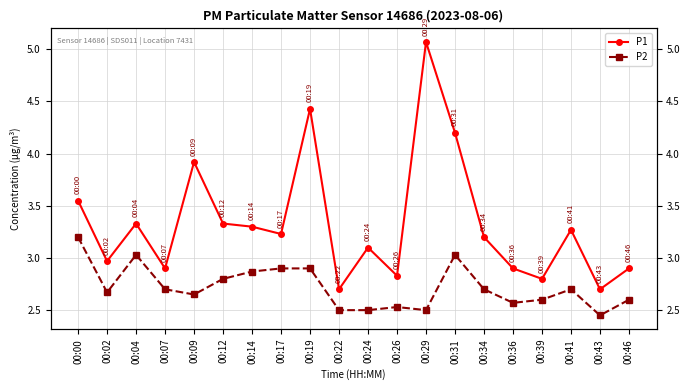

Reading left to right, list all the values displayed in this chart.

P1: 3.5	3.0	3.3	2.9	3.9	3.3	3.3	3.2	4.4	2.7	3.1	2.8	5.1	4.2	3.2	2.9	2.8	3.3	2.7	2.9
P2: 3.2	2.7	3.0	2.7	2.6	2.8	2.9	2.9	2.9	2.5	2.5	2.5	2.5	3.0	2.7	2.6	2.6	2.7	2.5	2.6